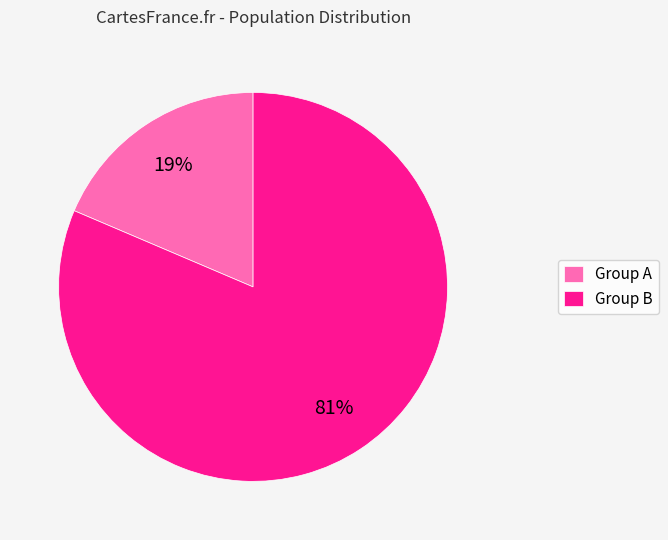

Which category accounts for the majority?

Group B